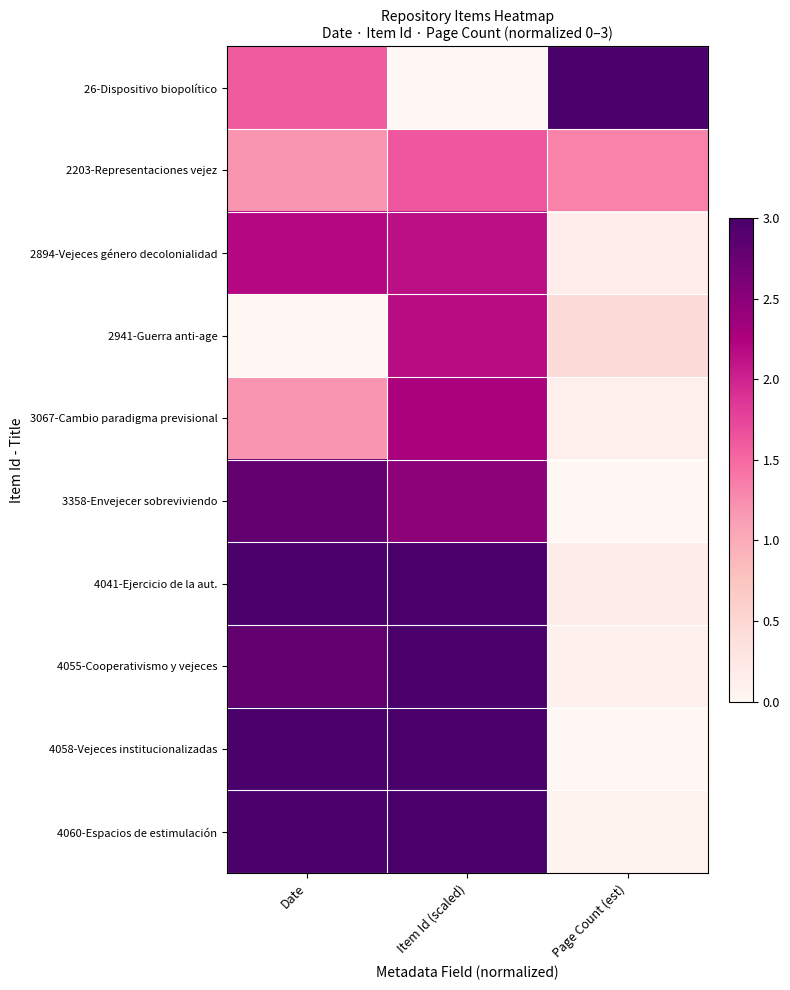

How many distinct data groups are displayed?

10